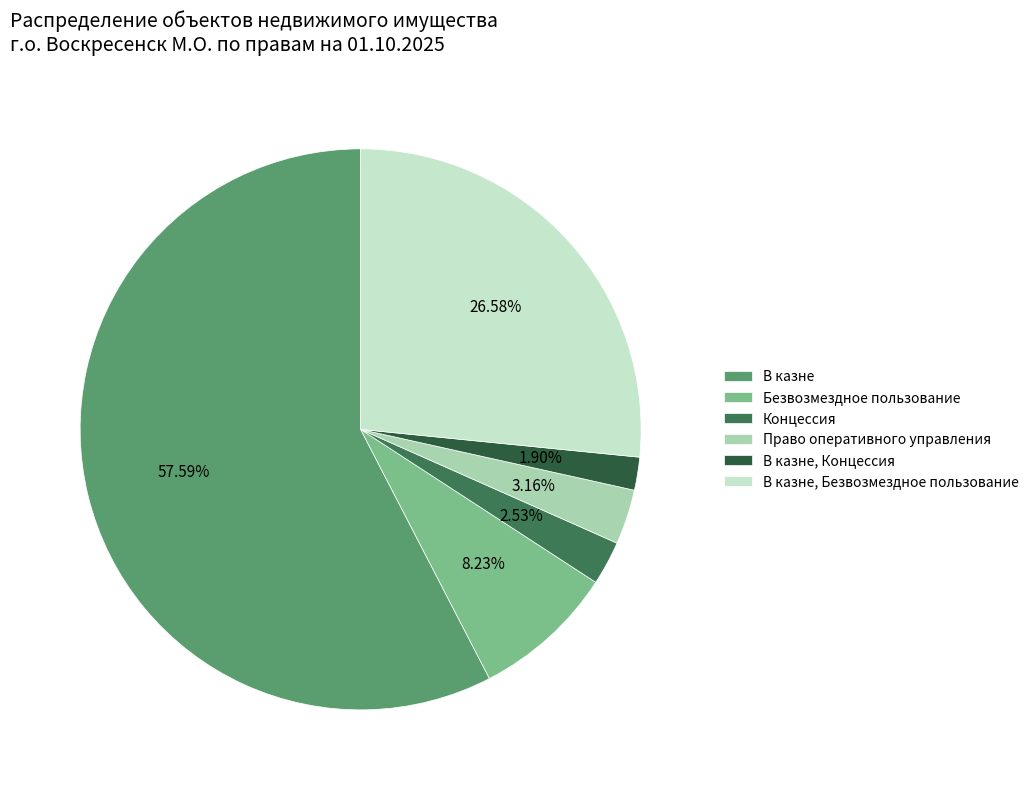

Rank the categories by value from lowest to highest.

В казне, Концессия, Концессия, Право оперативного управления, Безвозмездное пользование, В казне, Безвозмездное пользование, В казне